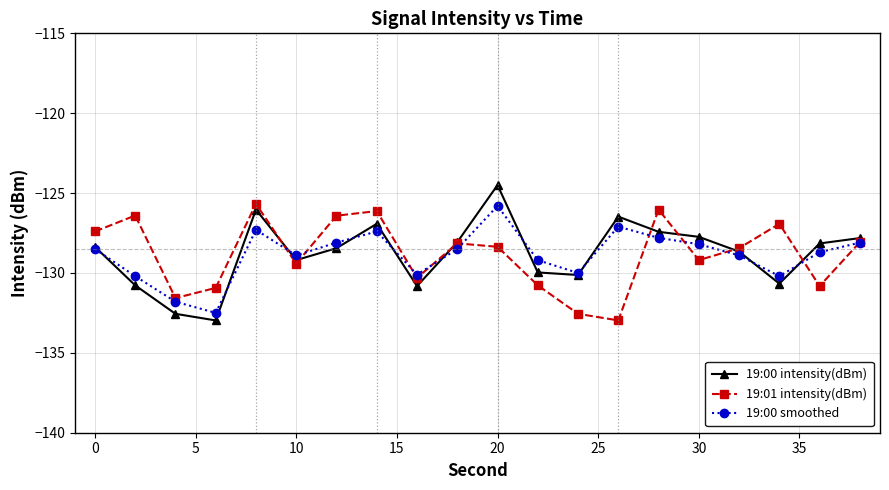

What is the highest value of the 19:00 intensity(dBm) series?

-124.5